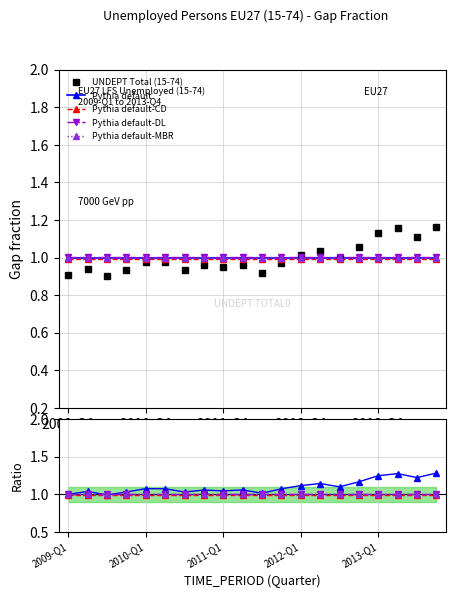

List the labels in order of value, smallest first.

2009-Q3, 2009-Q1, 2011-Q3, 2010-Q3, 2009-Q4, 2009-Q2, 2011-Q1, 2010-Q4, 2011-Q2, 2011-Q4, 2010-Q2, 2010-Q1, 2012-Q3, 2012-Q1, 2012-Q2, 2012-Q4, 2013-Q3, 2013-Q1, 2013-Q2, 2013-Q4